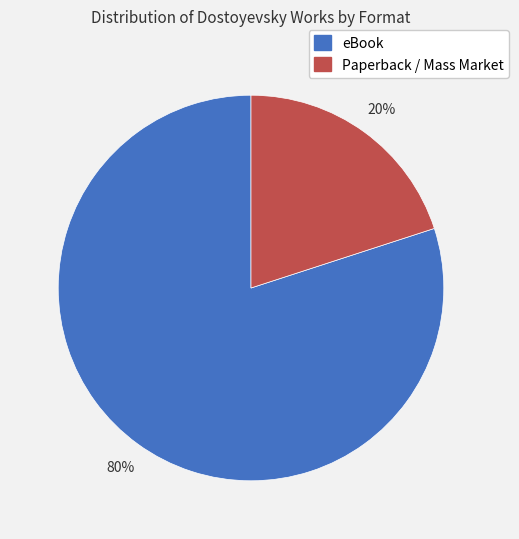

Which slice is the largest?

eBook